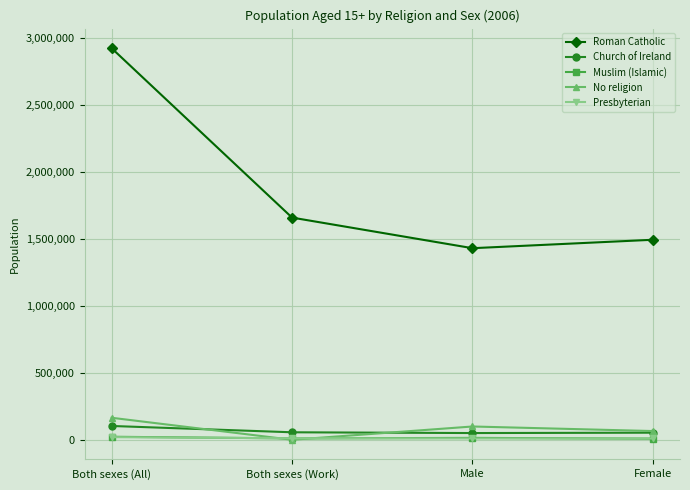

In Roman Catholic, how many points are lower than both neighbors (excluding endpoints)?

1